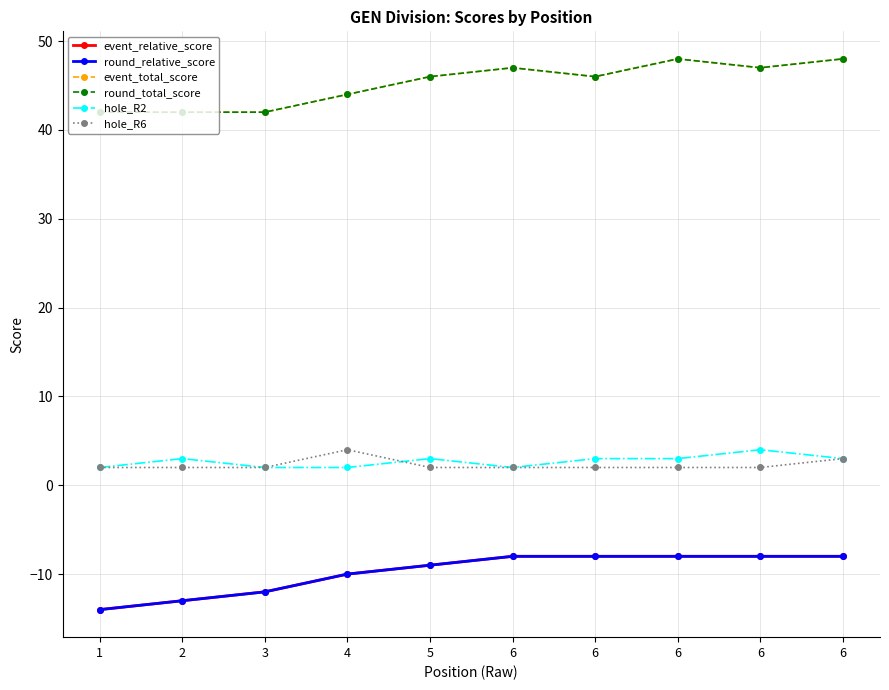

True or false: round_relative_score has a value of -6 at 1.

False